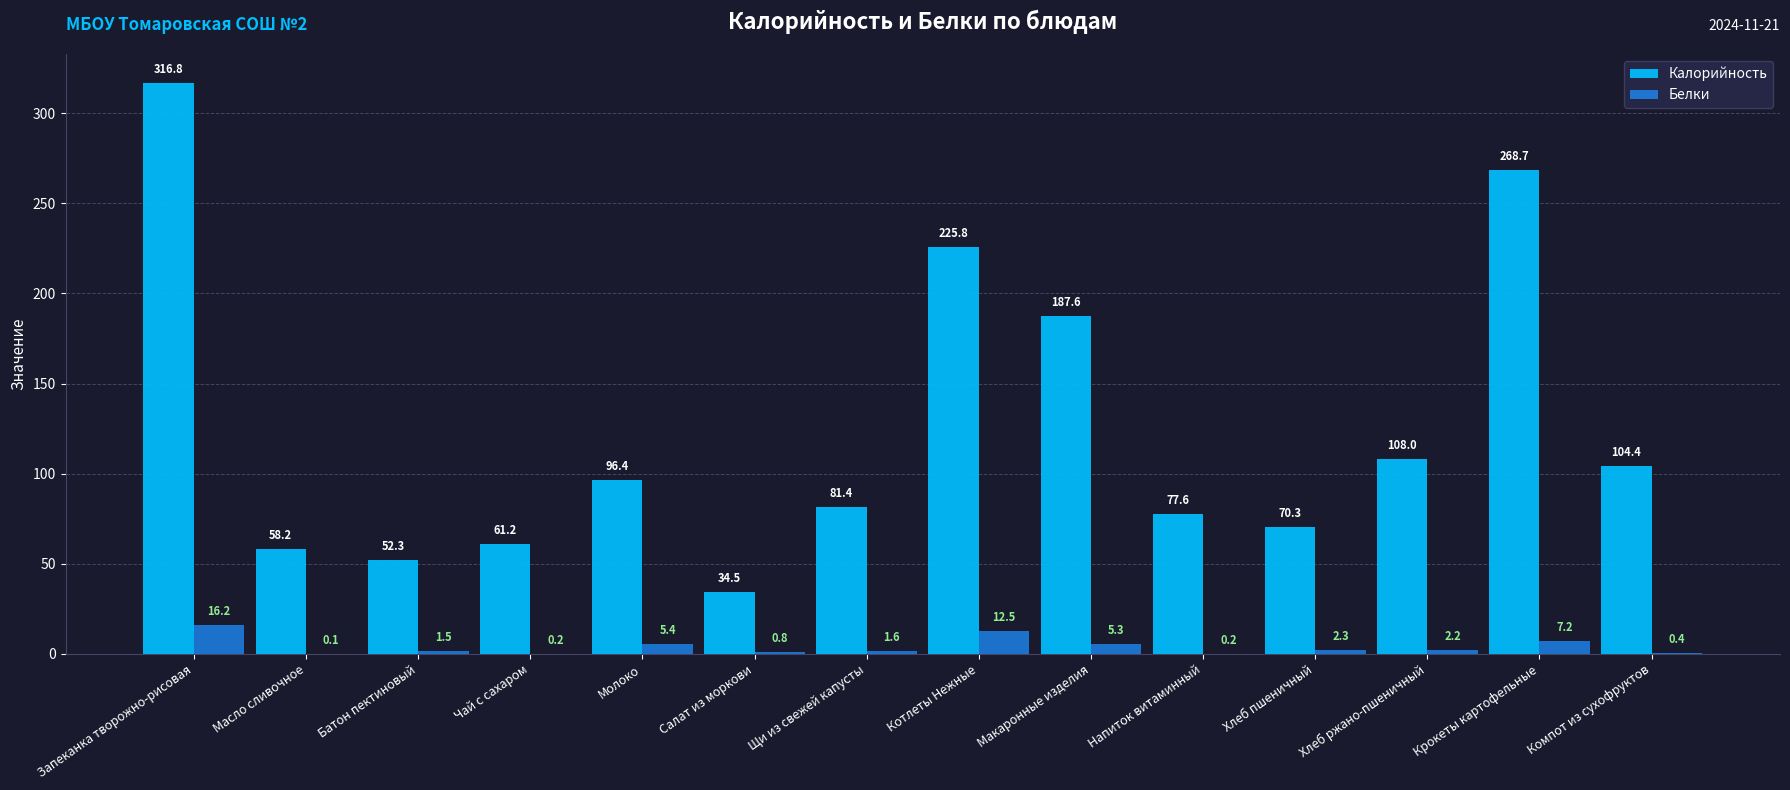

Are the bars grouped side by side (vs. stacked)?

Yes